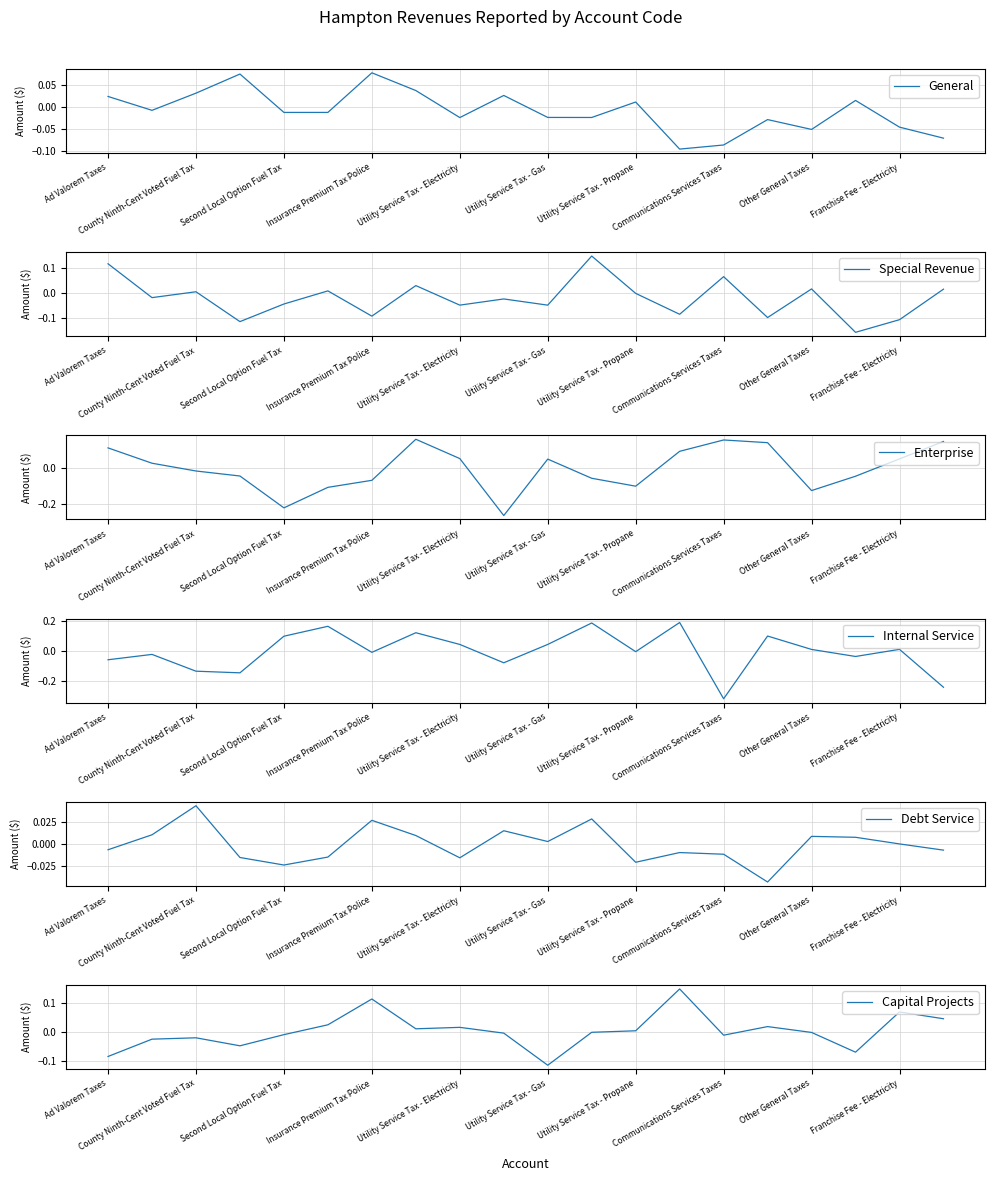

What is the difference between the maximum and minimum values in the General series?

0.2